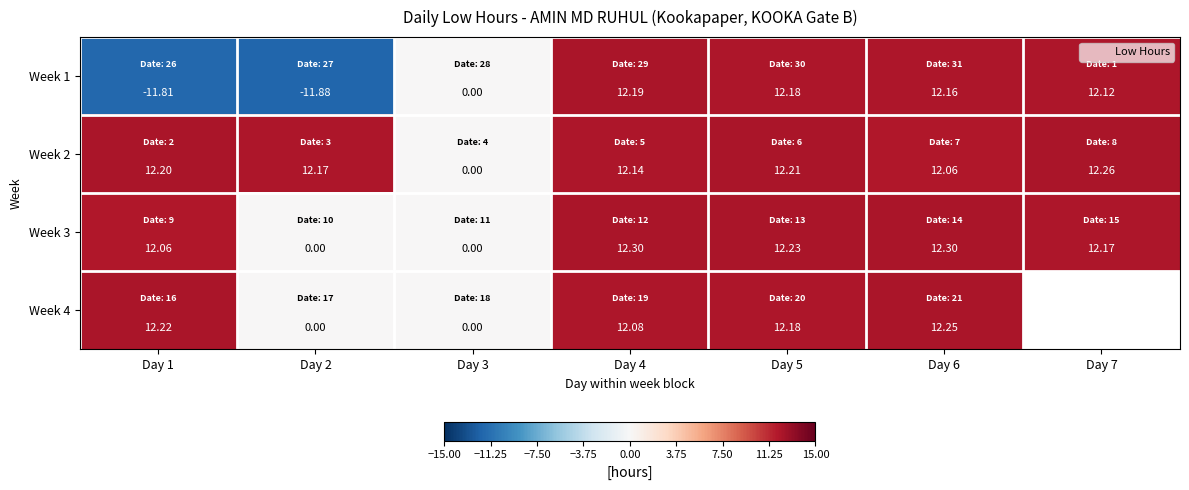

What is the difference between the highest and lowest values at Day 4?

0.2